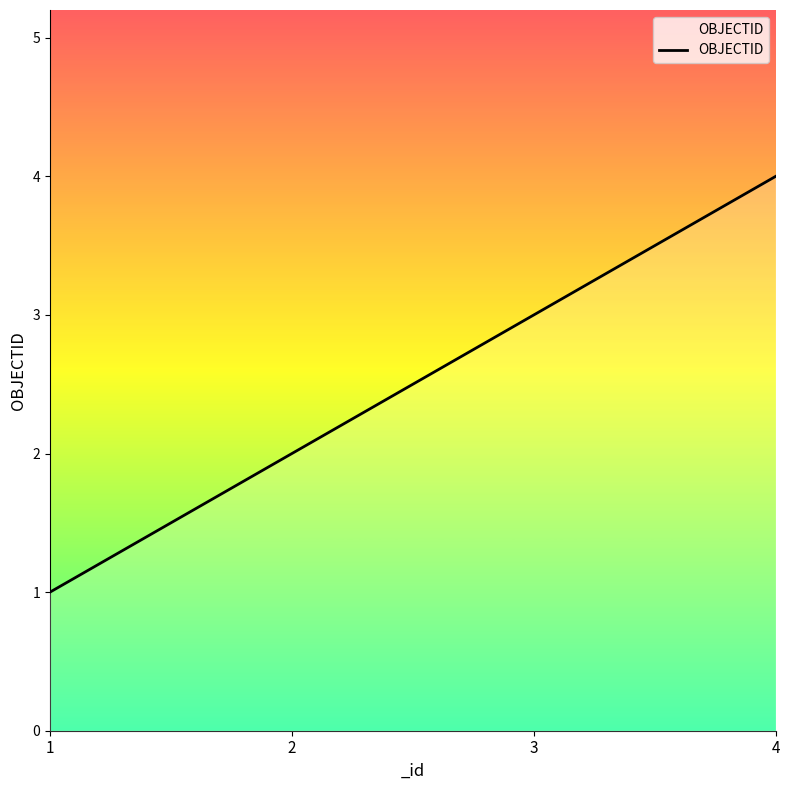

True or false: the data shows 4 at 4.

True